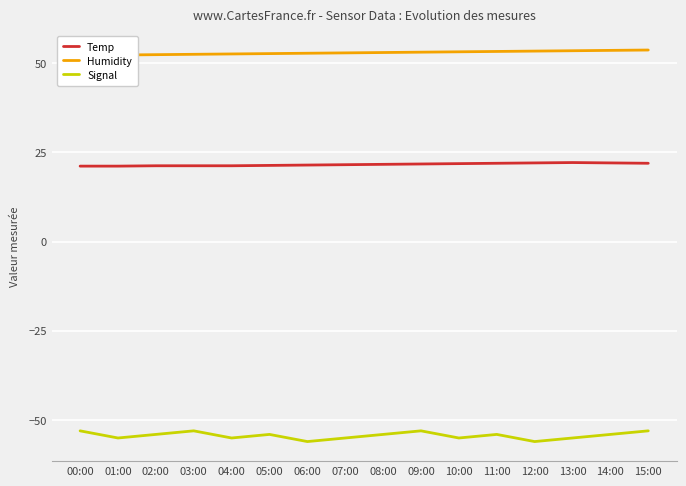

True or false: Humidity and Signal cross at least once.

False